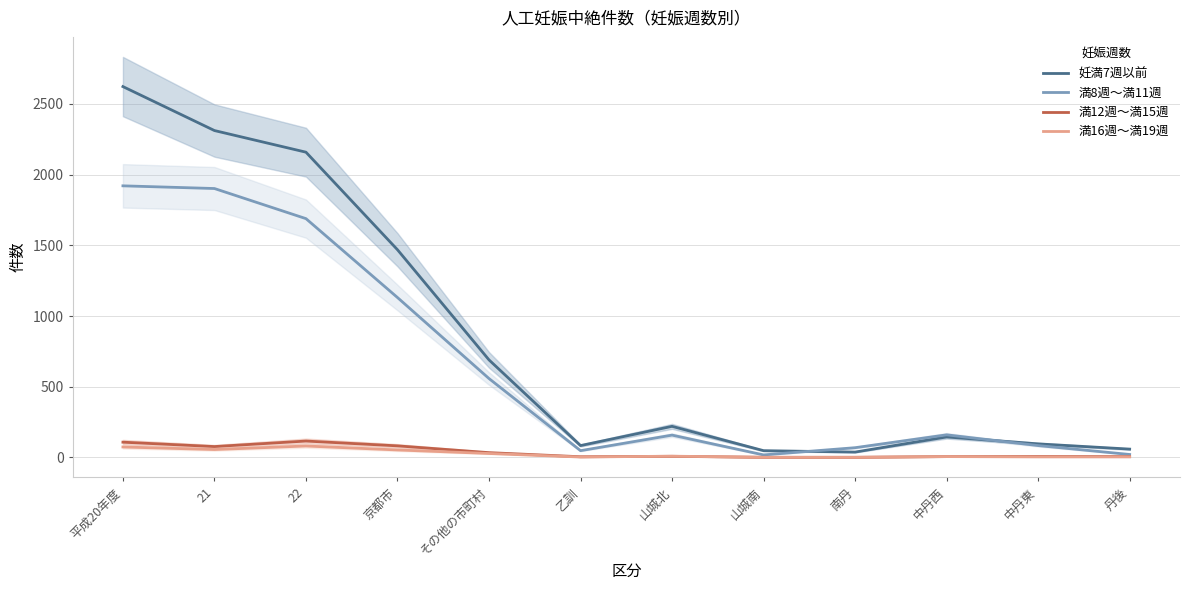

What is the greatest value displayed?

2623